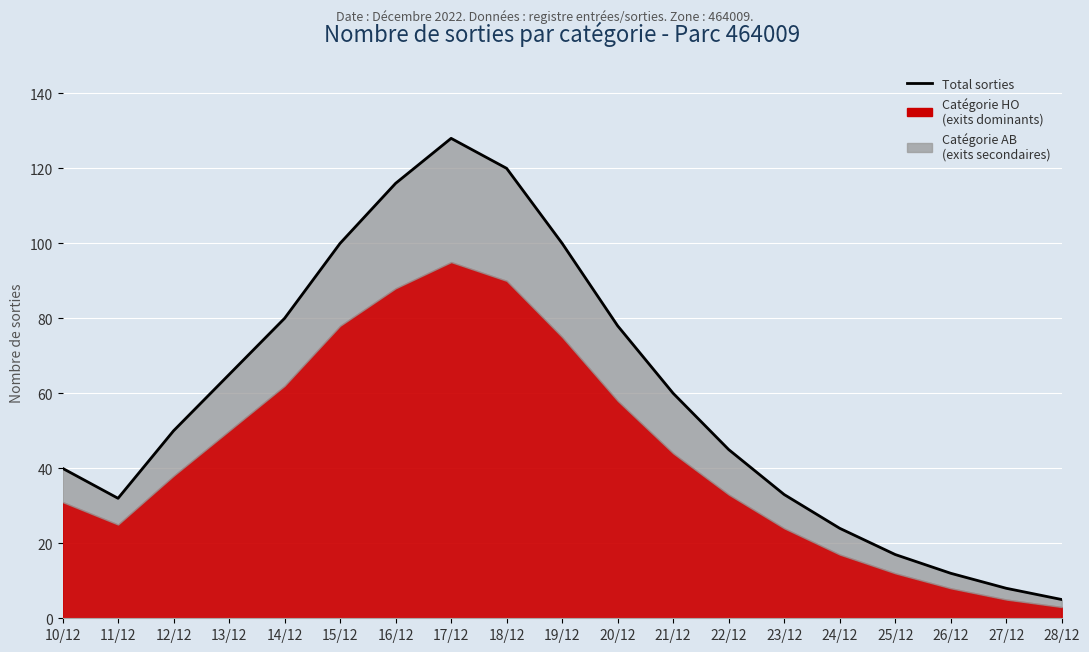

What is the approximate value at 19/12, to the nearest 10?

100